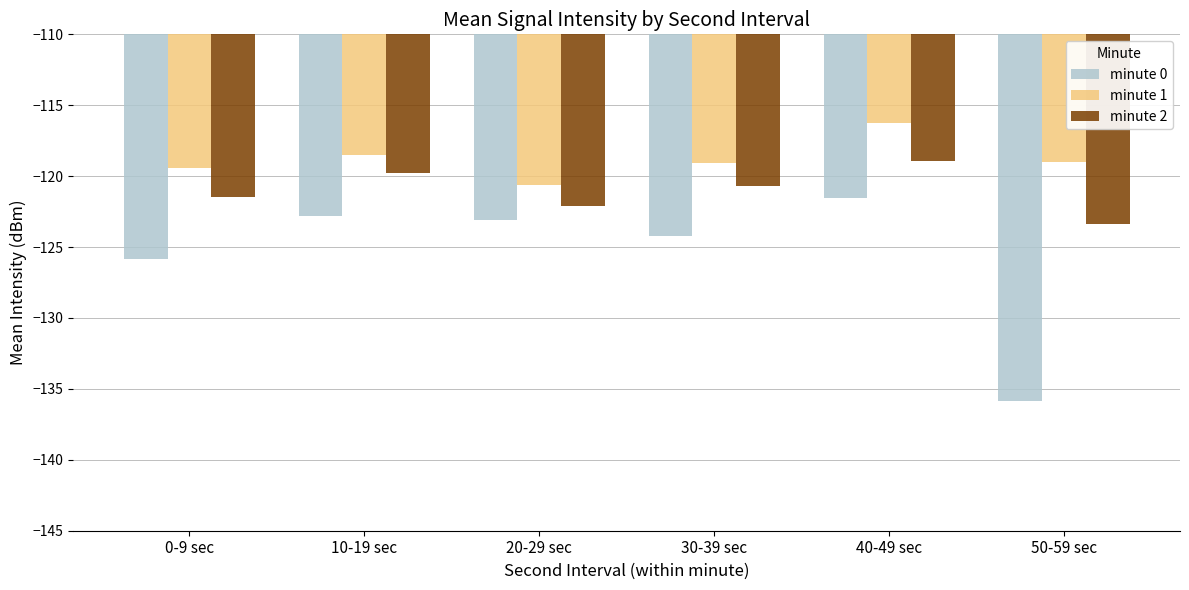

How many data points in minute 2 are above -120?

2